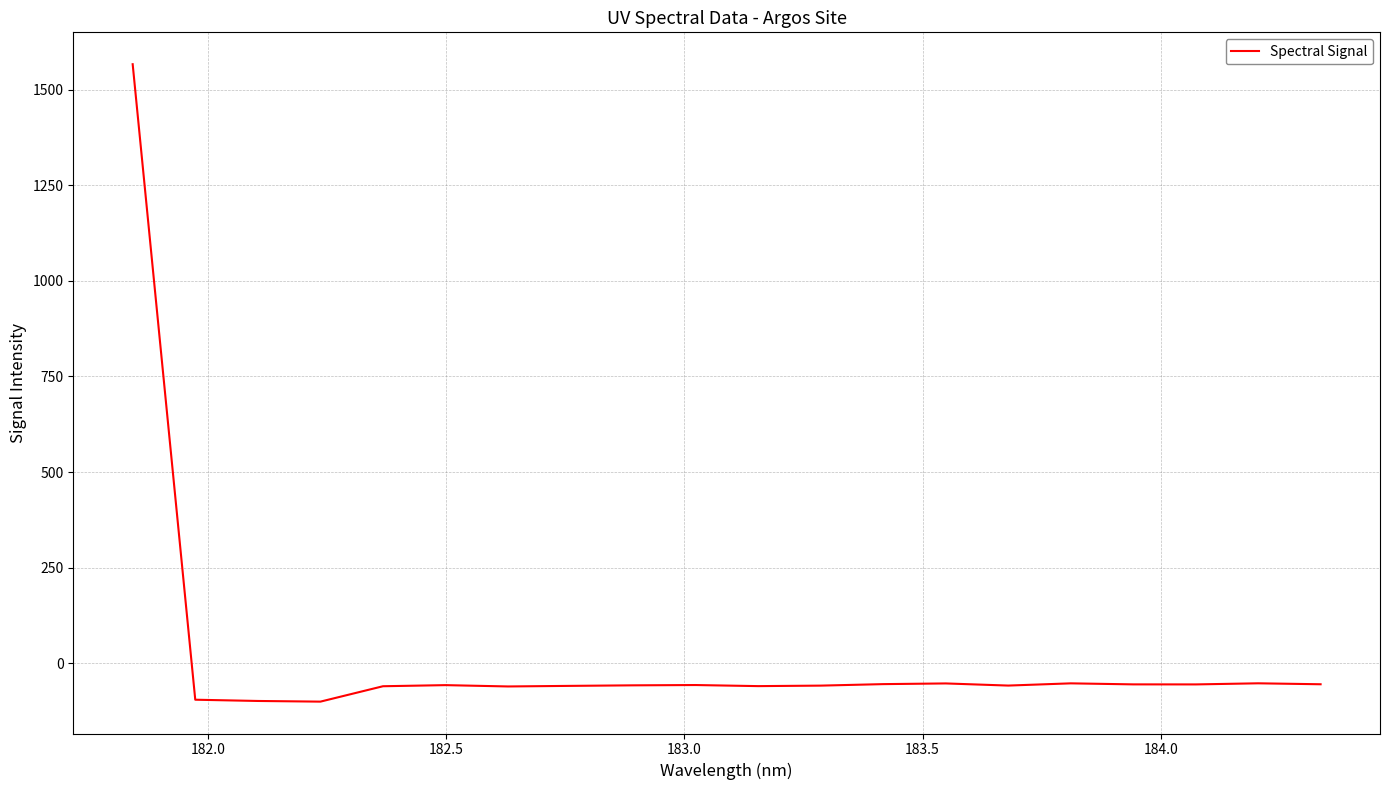

What is the greatest value displayed?

1566.4